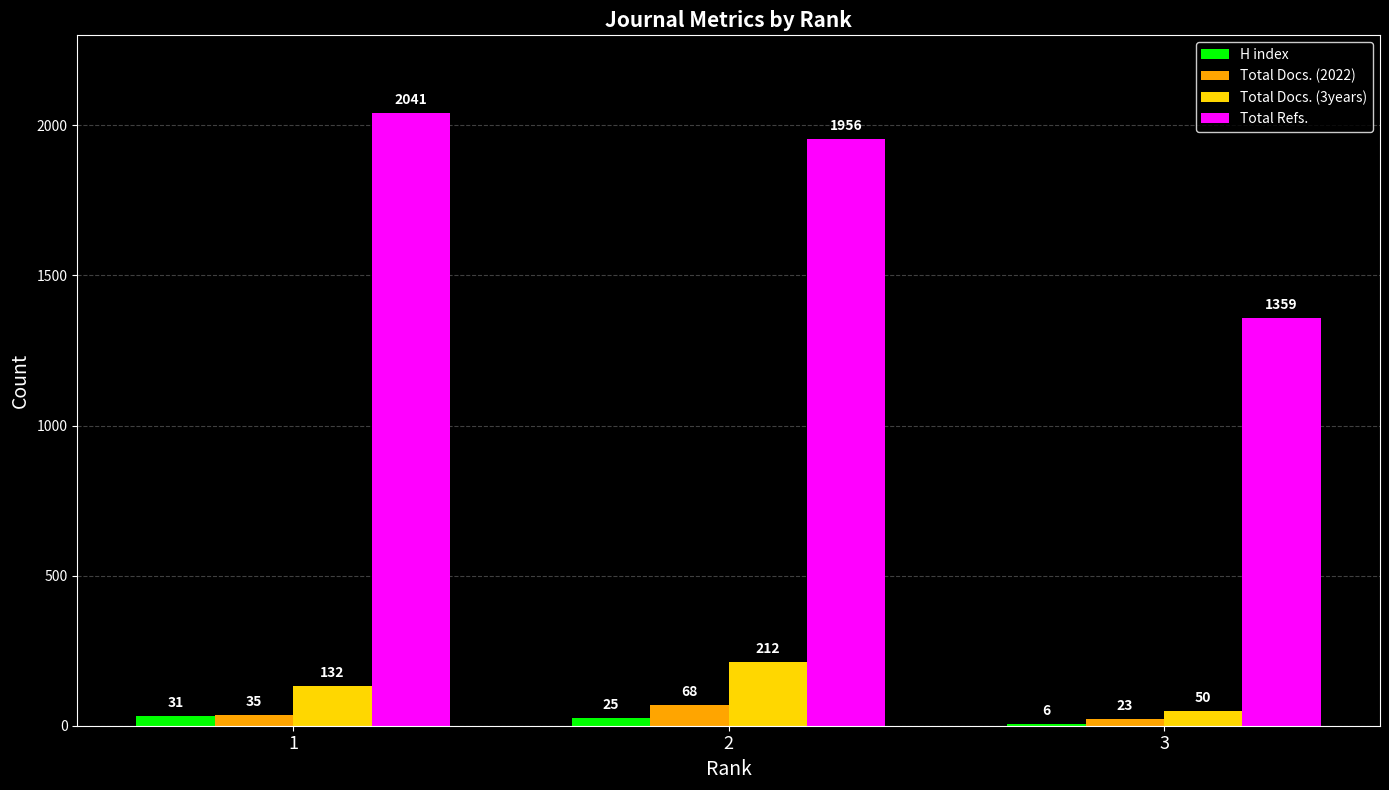

What is the sum of the Total Docs. (2022) values at 2 and 3?

91